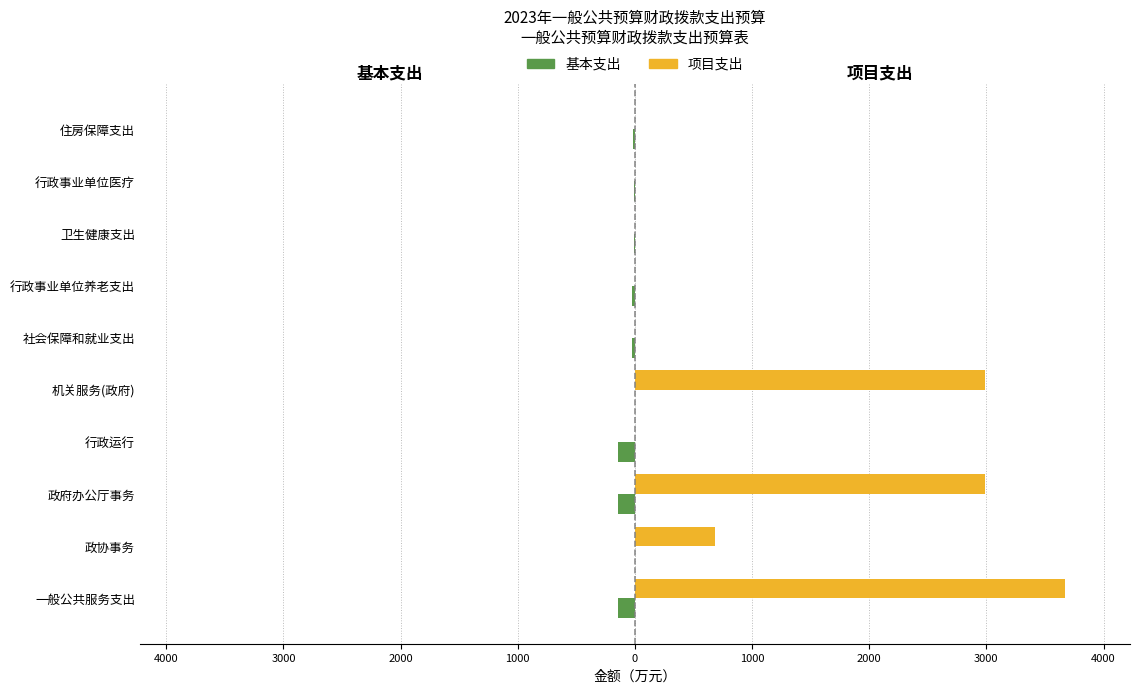

What are all the series names shown in the legend?

基本支出, 项目支出